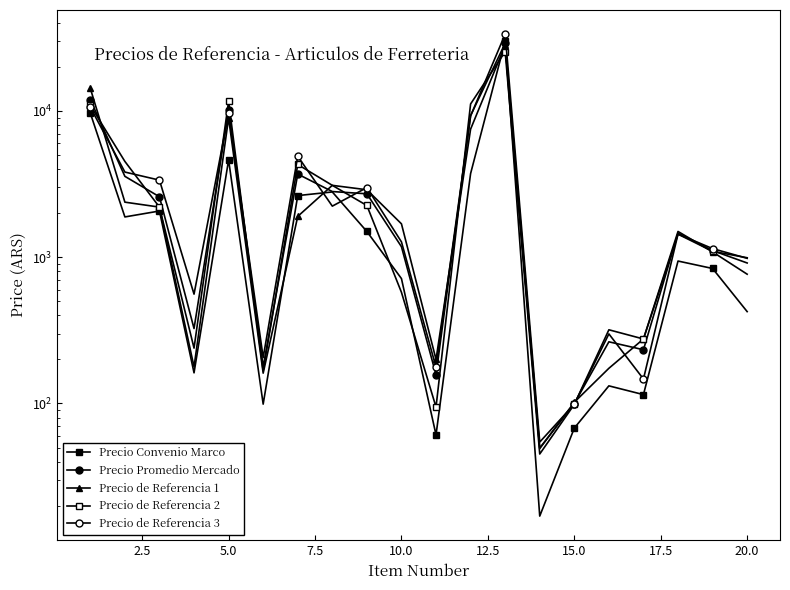

What is the value of the Precio de Referencia 1 point at the 16th from the left?

174.0